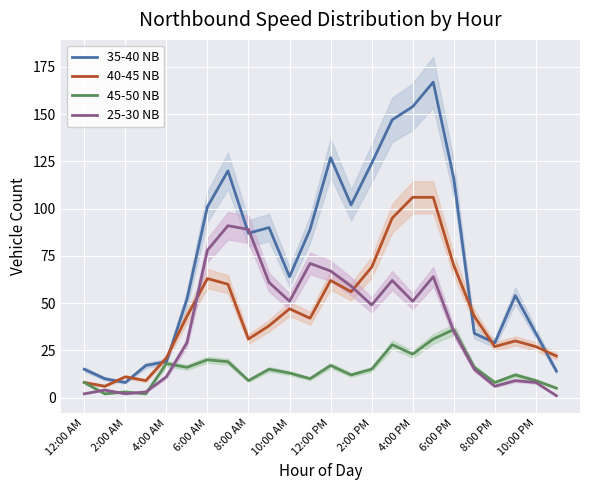

In 45-50 NB, how many points are higher than both neighbors (excluding endpoints)?

8